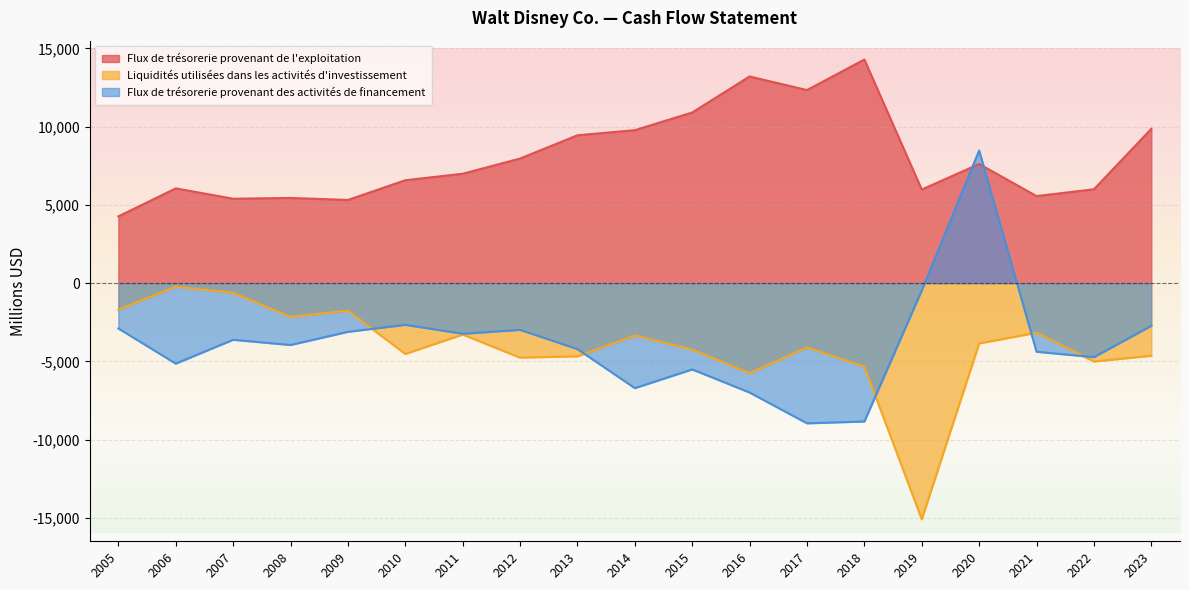

At which category is the sum across all series the highest?

2020